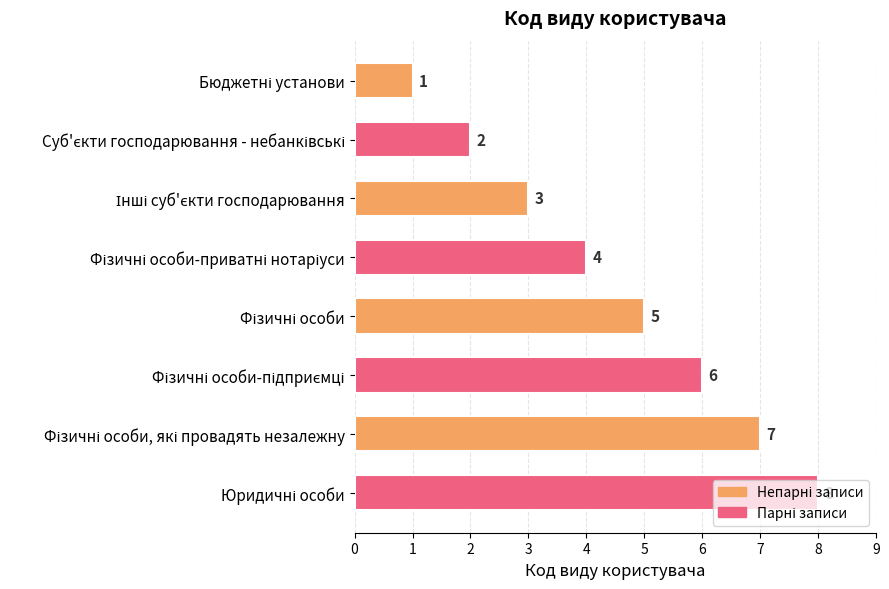

How many values are below 5?

4